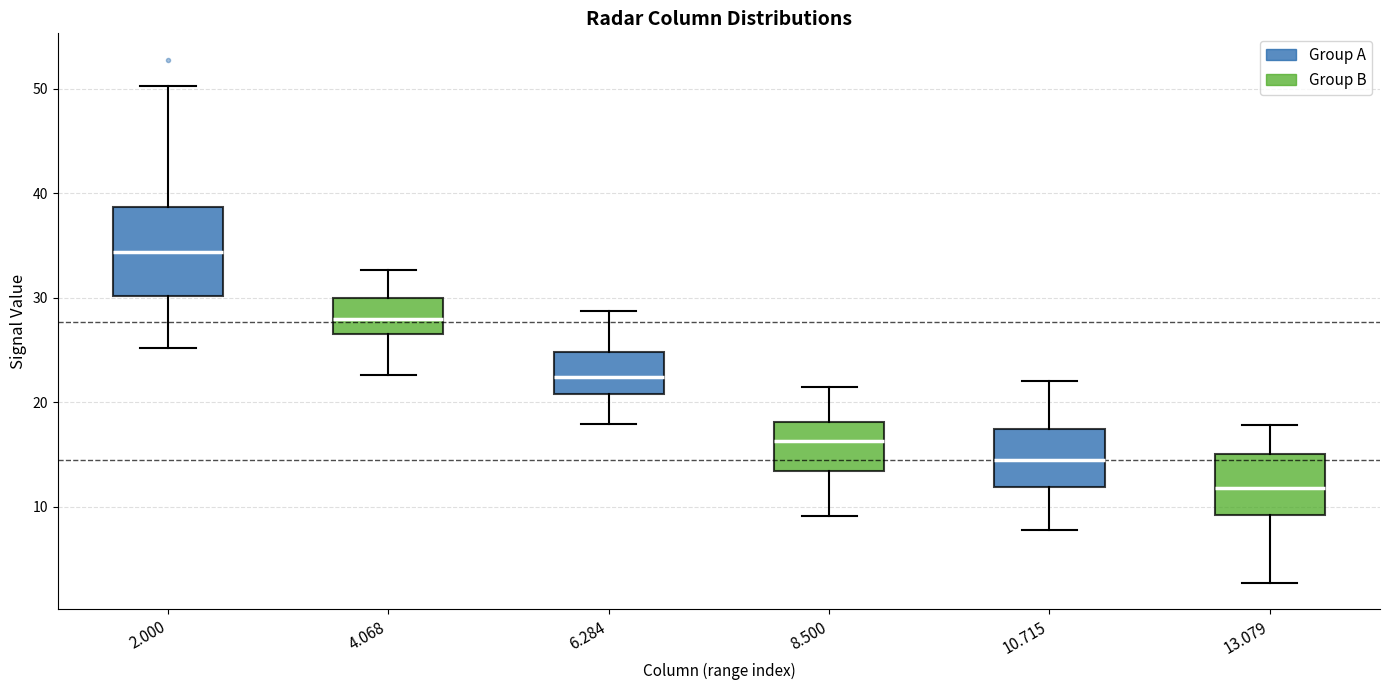

Where does the upper whisker of the box at x = 4.068 end on the y-axis? The values are not printed on the chart, so give them approximately, as read against the axis.

33